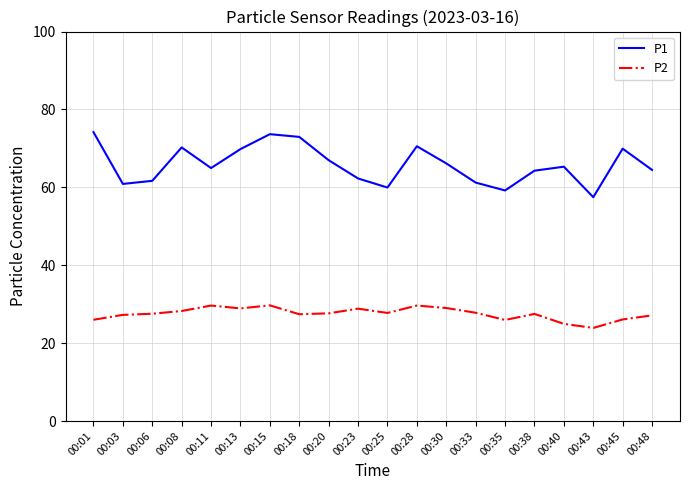

At which category does the chart reach its minimum across all series?

00:43